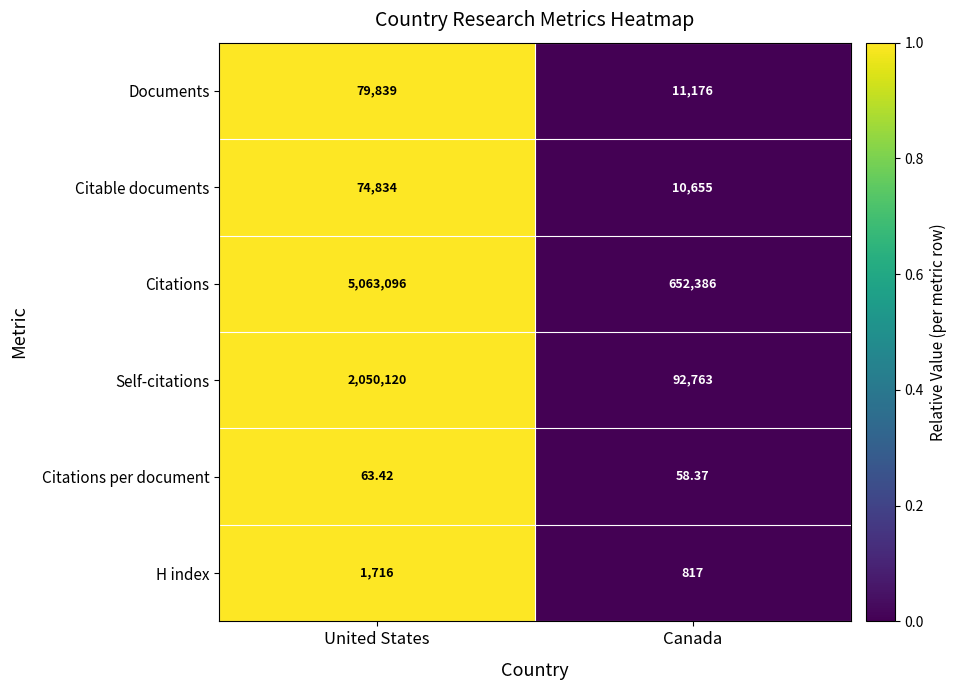

Which category has the highest value across all series?

United States